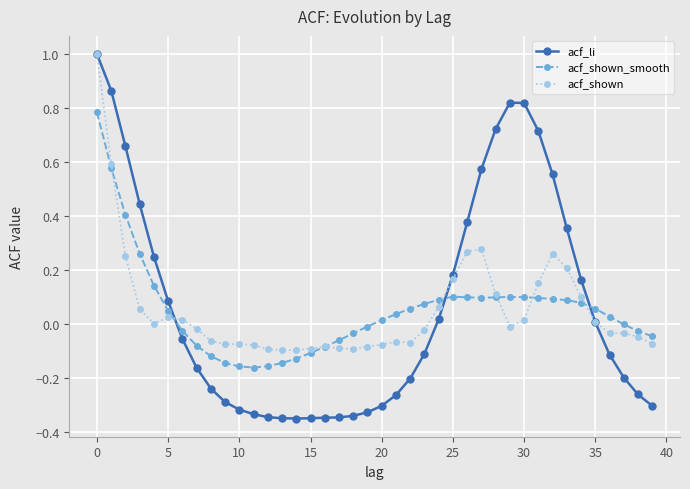

What are all the series names shown in the legend?

acf_li, acf_shown_smooth, acf_shown